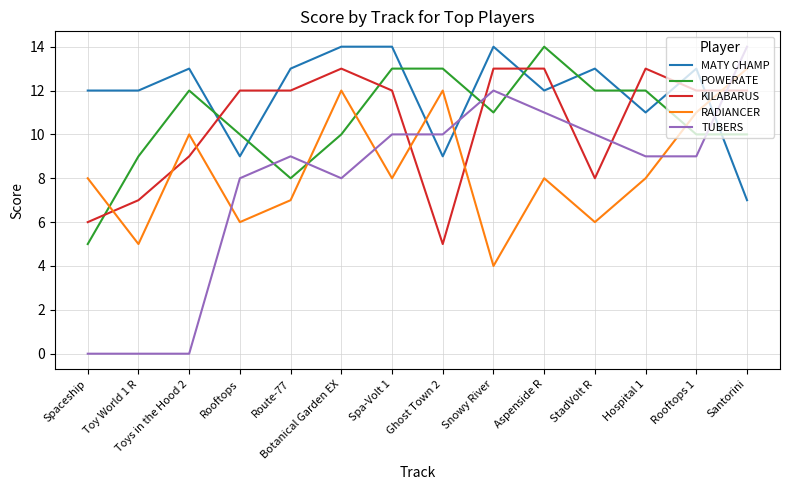

Between Spaceship and Santorini, which series saw the biggest shift?

TUBERS